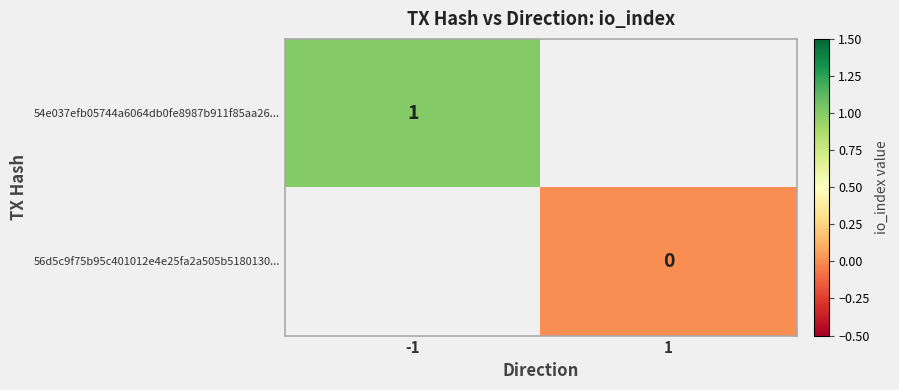

Is the value of 56d5c9f75b95c401012e4e25fa2a505b5180130... at 1 greater than the value of 54e037efb05744a6064db0fe8987b911f85aa26... at -1?

No